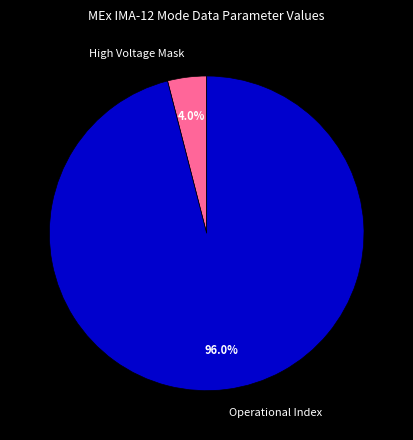

What percentage is NOT represented by High Voltage Mask?

96.0%